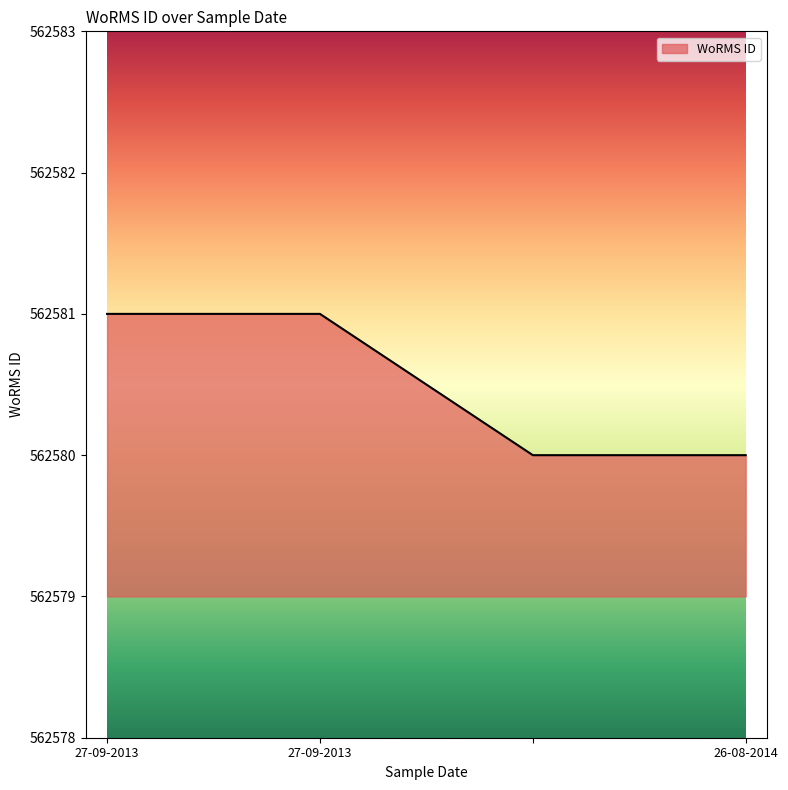

True or false: the data has more than 2 interior local peaks.

False